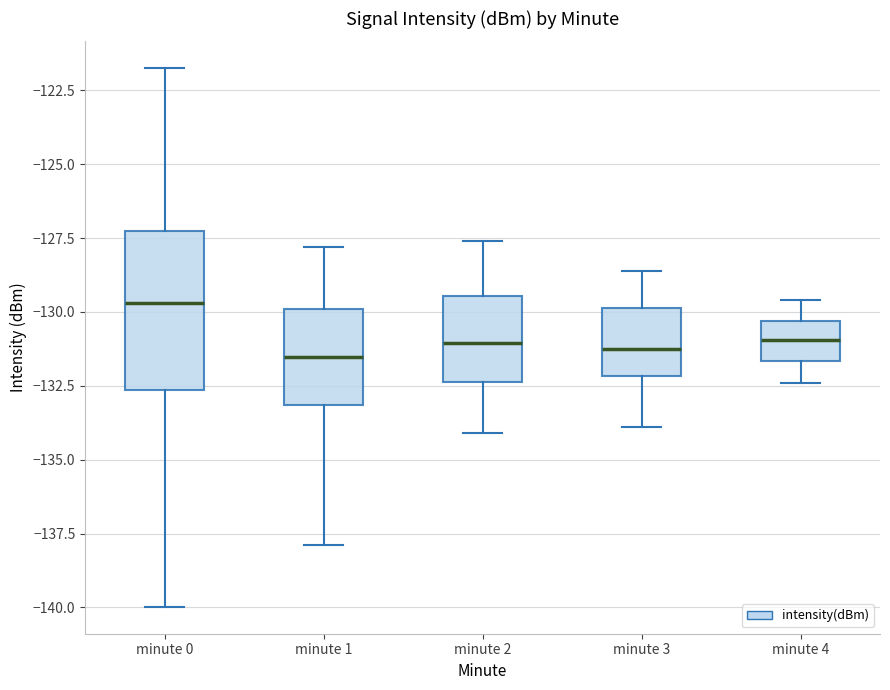

Where does the upper whisker of the box for minute 1 end on the y-axis? The values are not printed on the chart, so give them approximately, as read against the axis.

-128.0